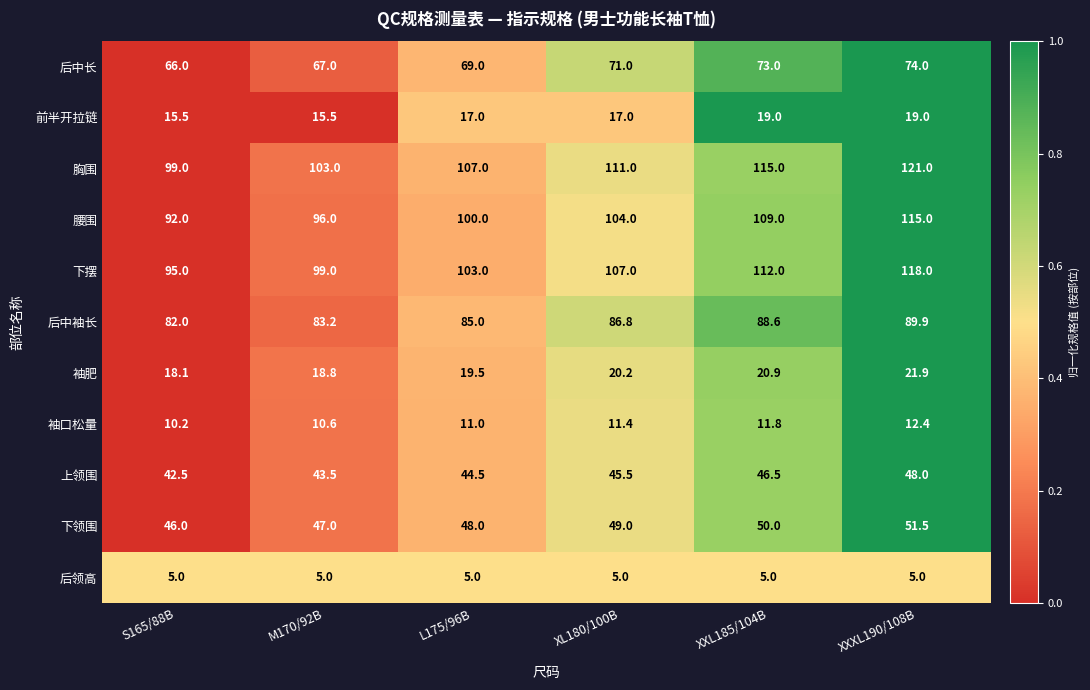

What is the difference between the highest and lowest values at M170/92B?

98.0